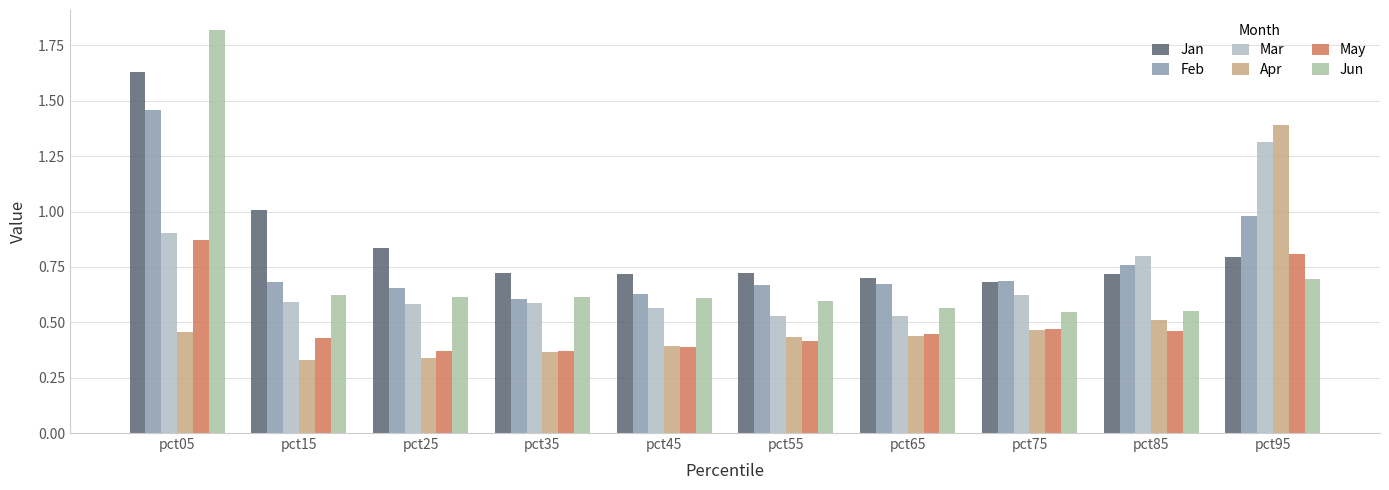

What is the difference between the maximum and second lowest values in the Jan series?

0.9